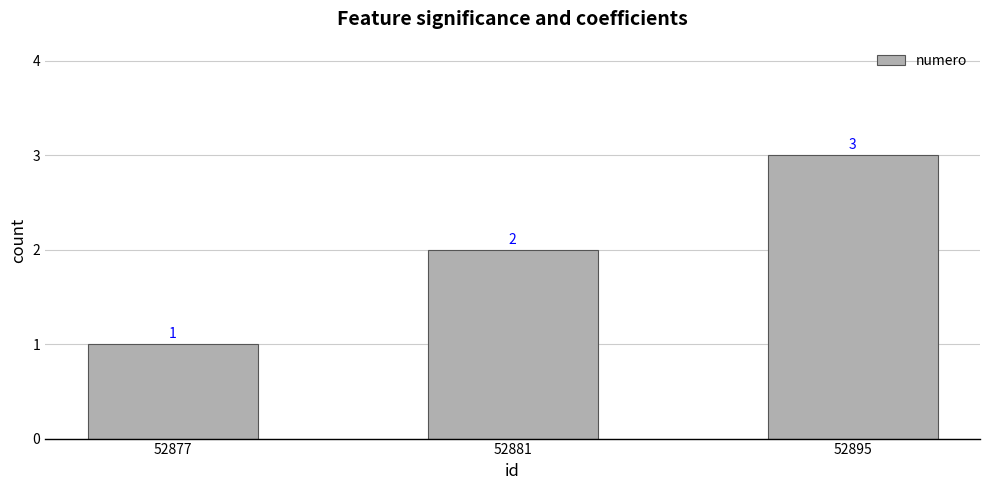

What is the ratio of the value at 52877 to the value at 52895?

0.3